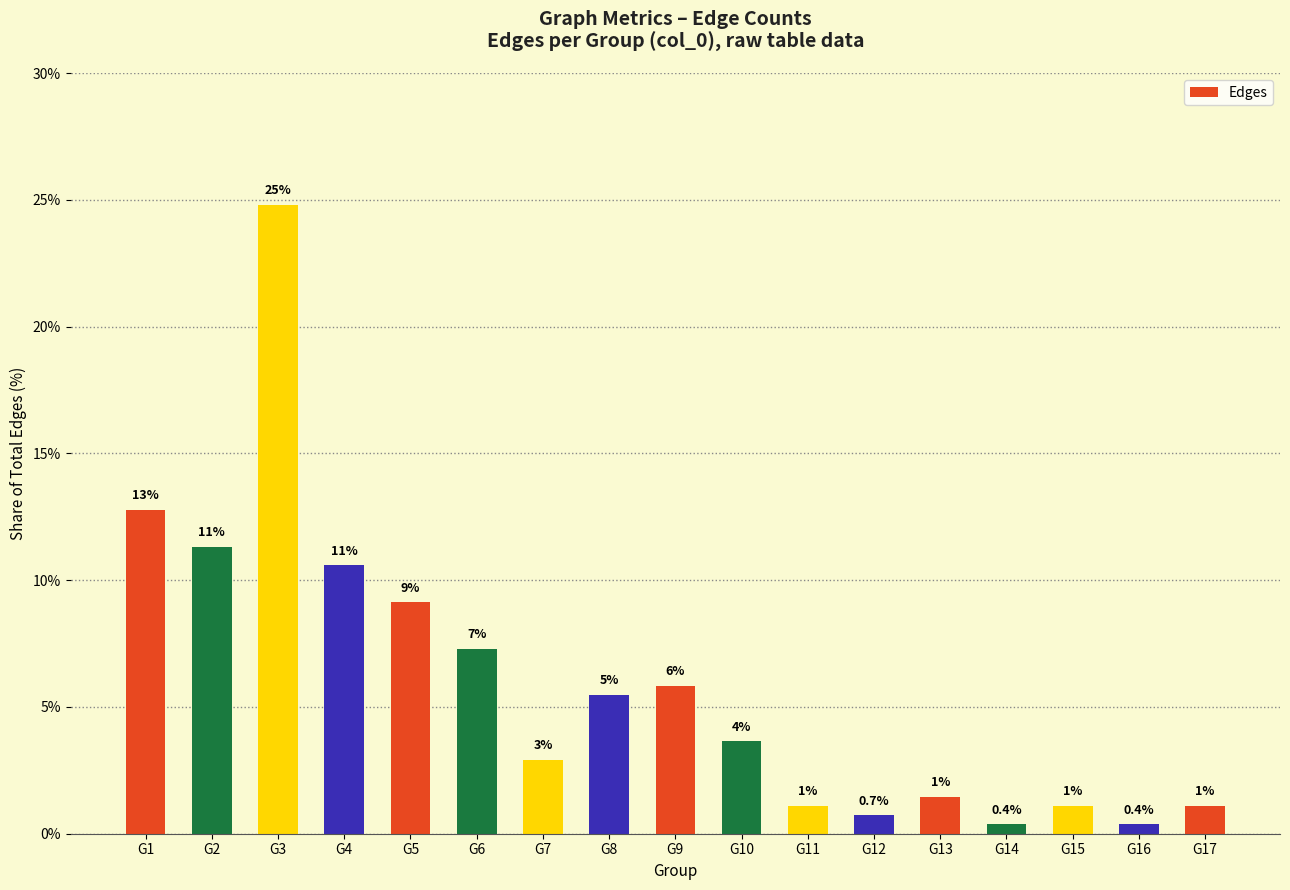

List the labels in order of value, smallest first.

G14, G16, G12, G11, G15, G17, G13, G7, G10, G8, G9, G6, G5, G4, G2, G1, G3